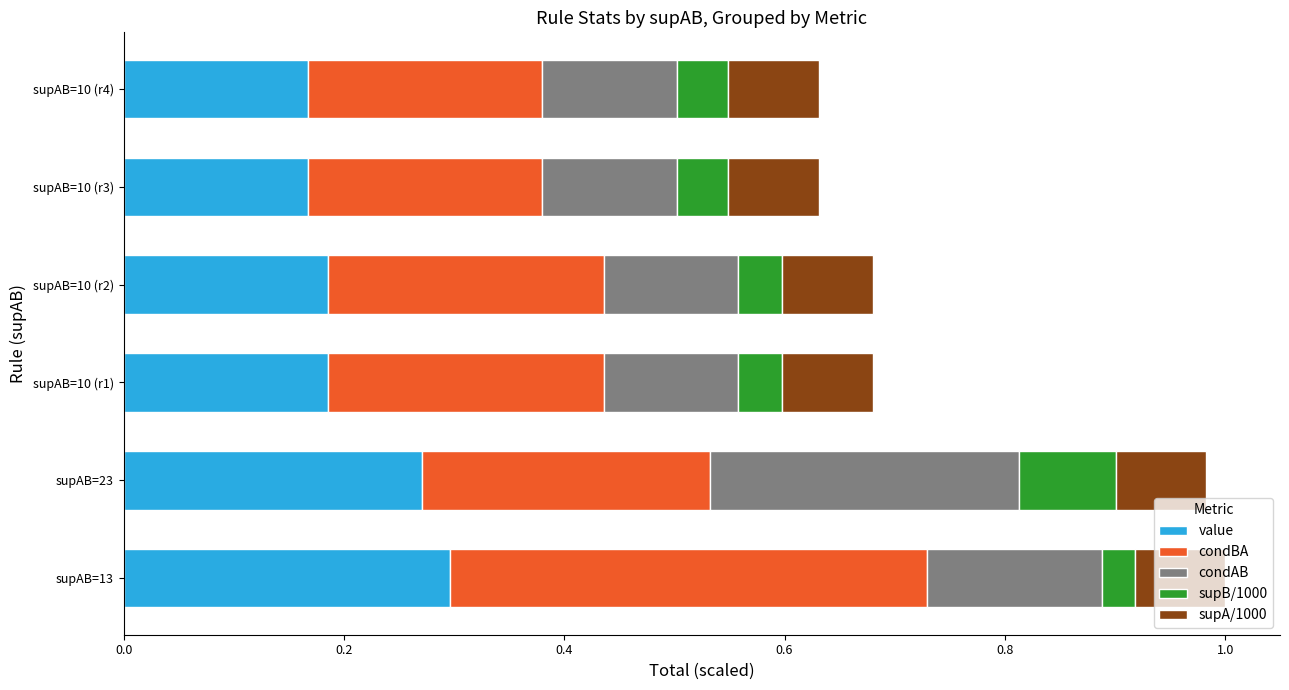

Rank the series by their average value, from highest to lowest.

condBA, value, condAB, supA/1000, supB/1000